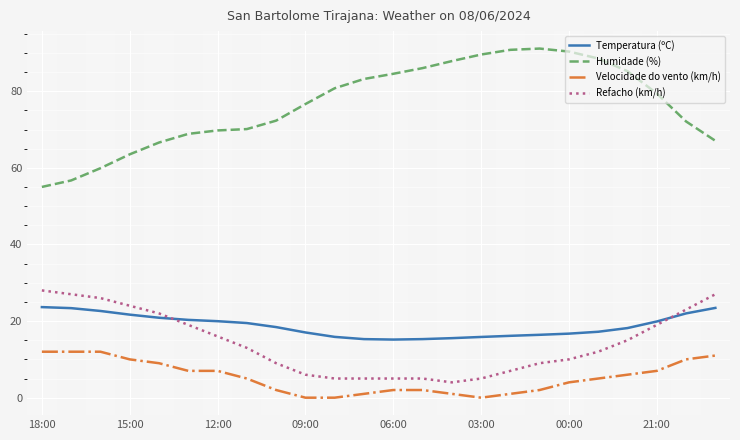

List the series in order of their peak value, highest first.

Humidade (%), Refacho (km/h), Temperatura (ºC), Velocidade do vento (km/h)